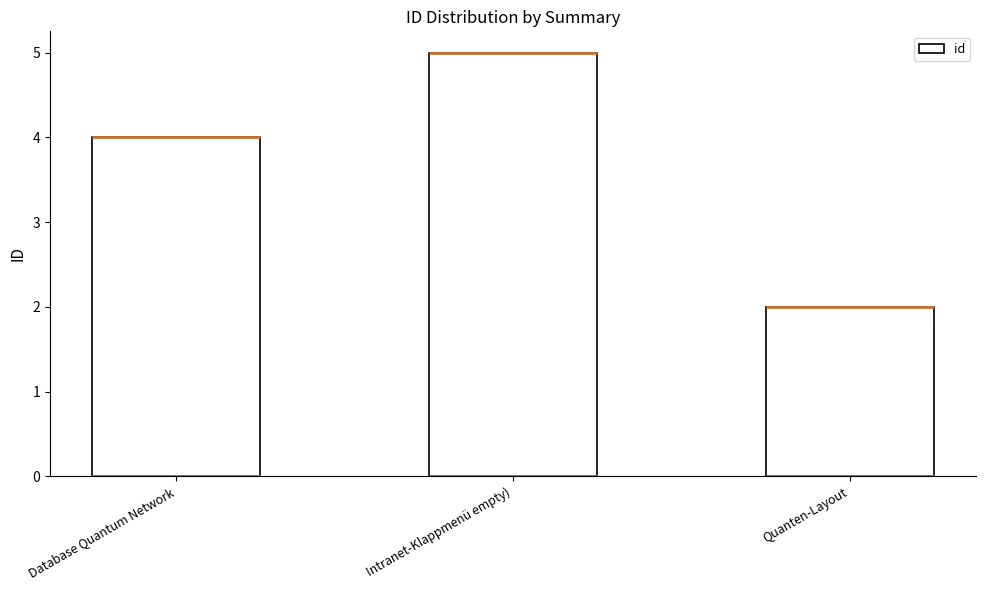

Where is the data nearest to the value 3?

Database Quantum Network